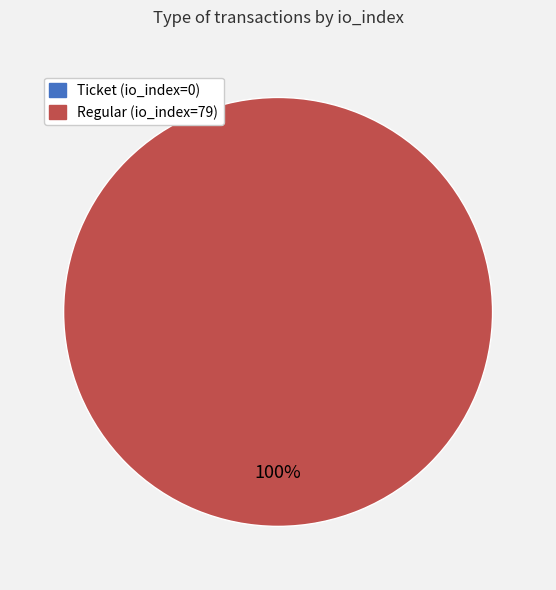

Count the number of slices in the pie.

2